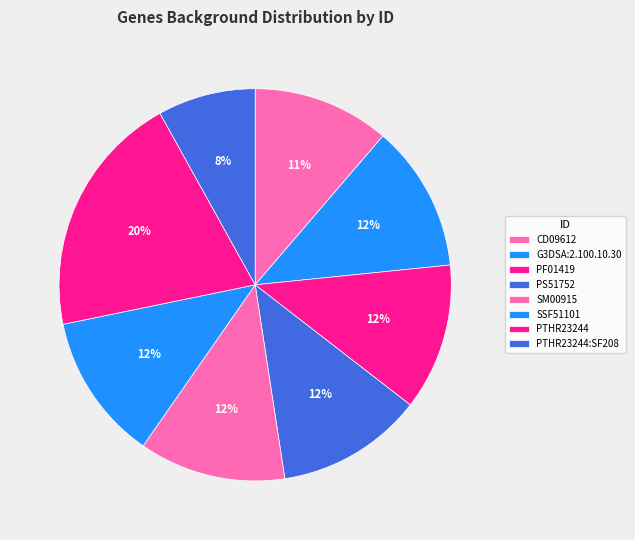

Is there any slice that represents more than half of the pie?

No